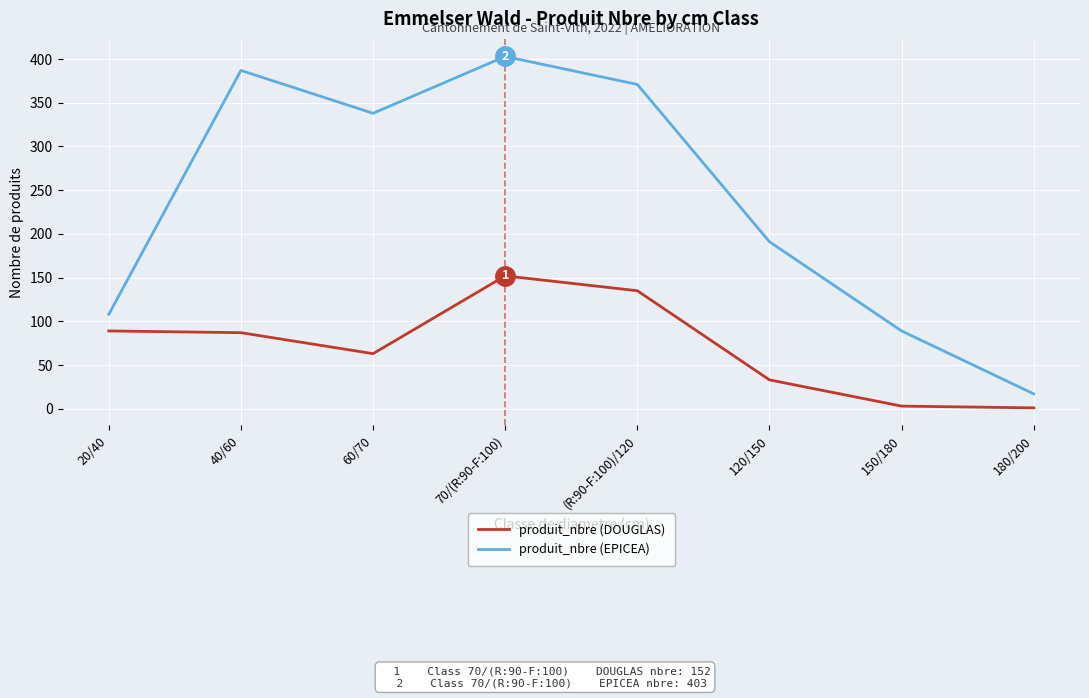

Is it true that produit_nbre (EPICEA) equals 108 at 20/40?

True